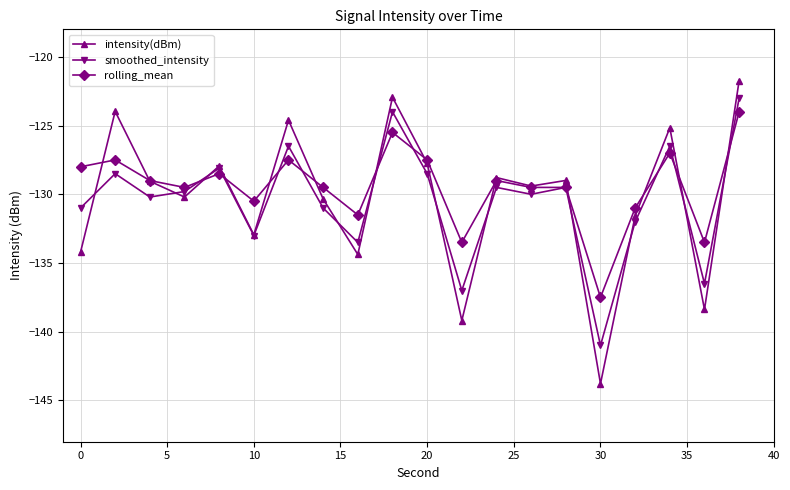

What is the lowest value of the rolling_mean series?

-137.5